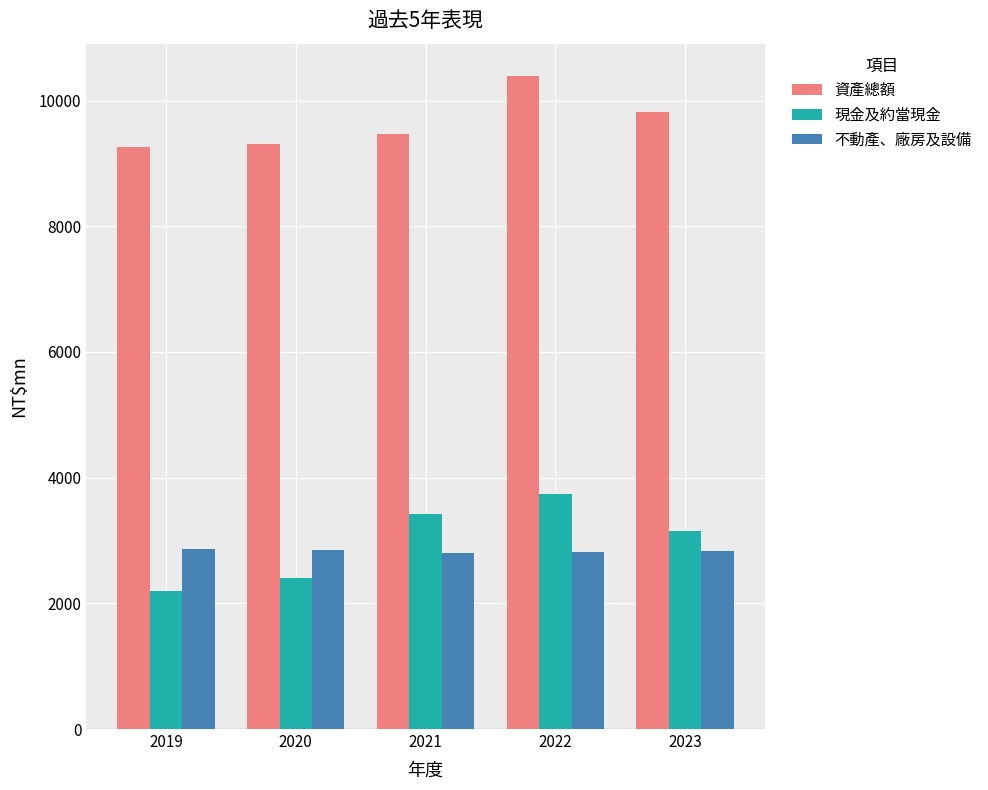

At how many categories does at least one series exceed 3675?

5